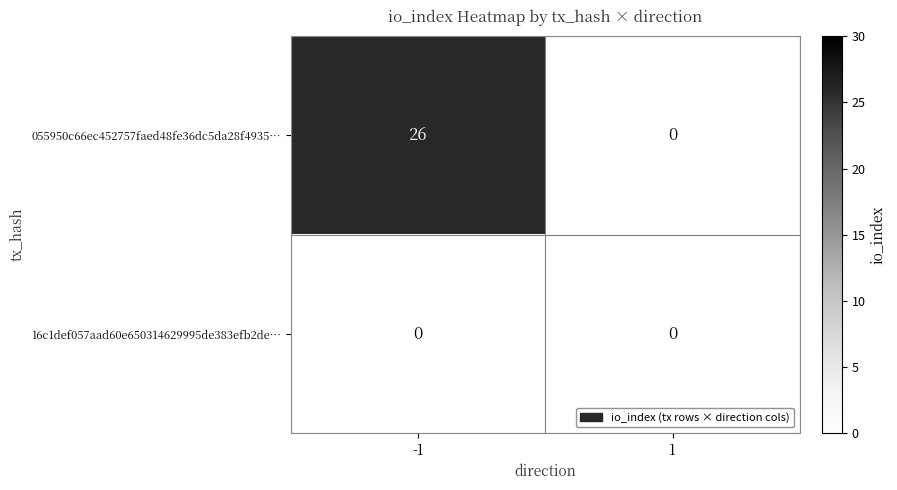

The 16c1def057aad60e650314629995de383efb2de… series shows 0 at -1. True or false?

True